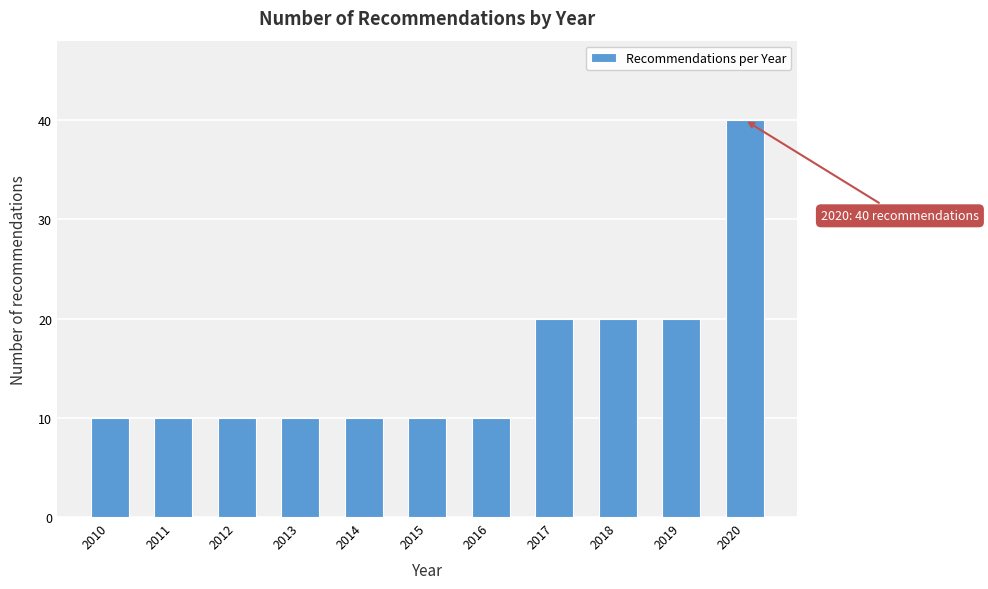

Reading left to right, list all the values displayed in this chart.

2010=10	2011=10	2012=10	2013=10	2014=10	2015=10	2016=10	2017=20	2018=20	2019=20	2020=40